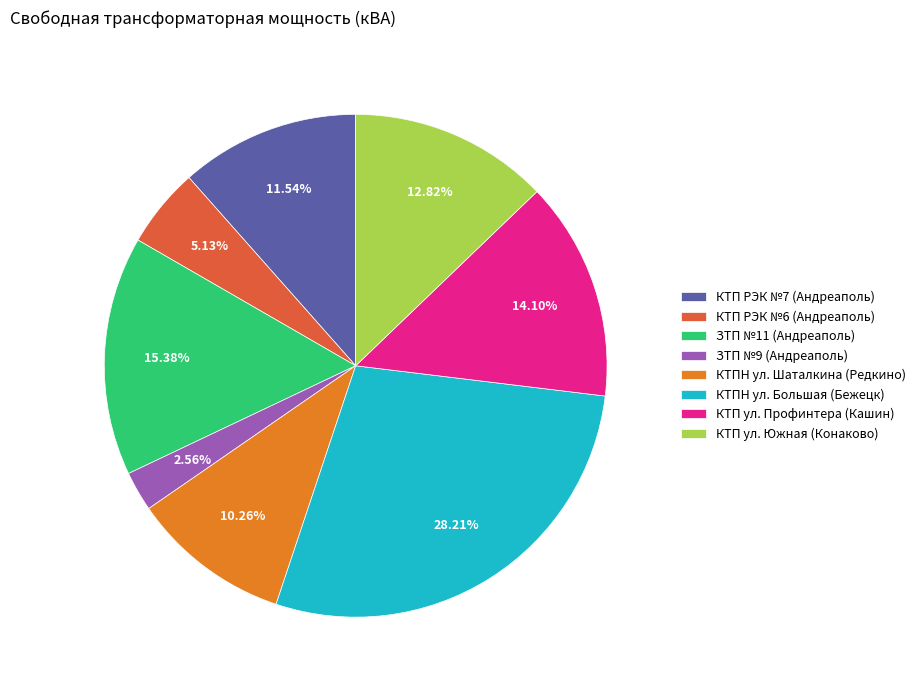

What is the largest slice in the pie chart?

КТПН ул. Большая (Бежецк)